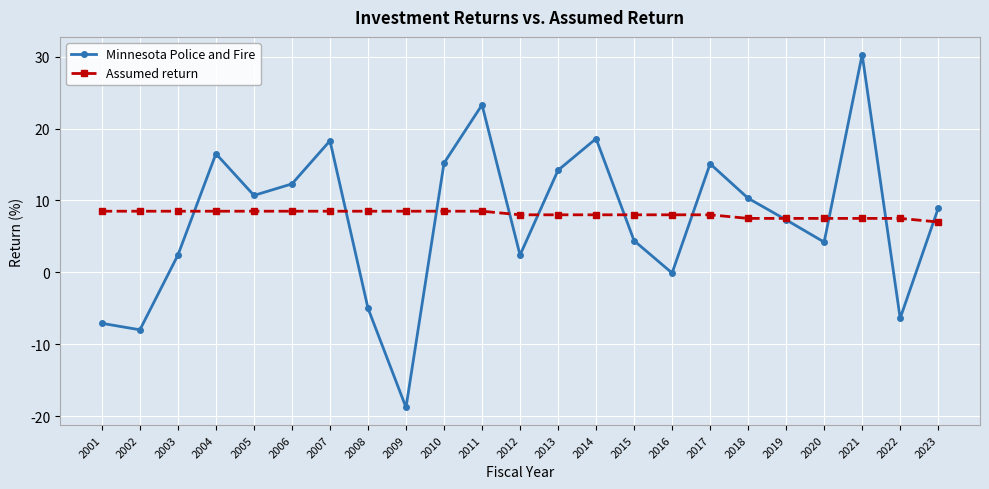

What is the difference between the maximum and second lowest values in the Minnesota Police and Fire series?

38.3